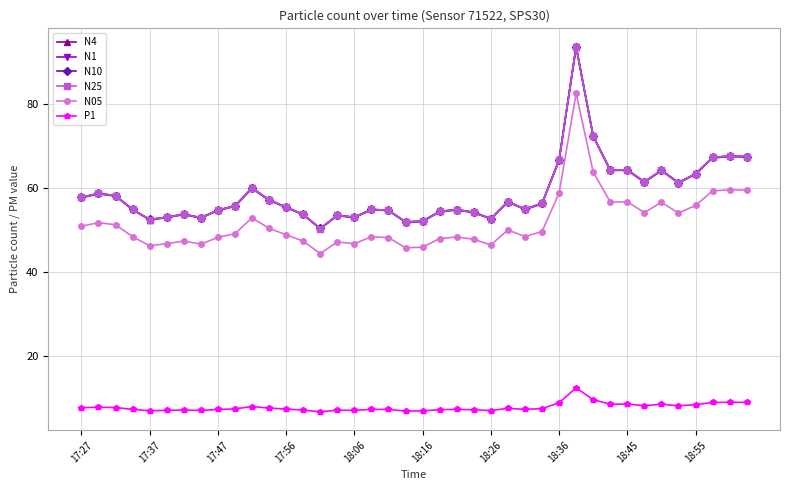

True or false: N1 and N10 cross at least once.

False